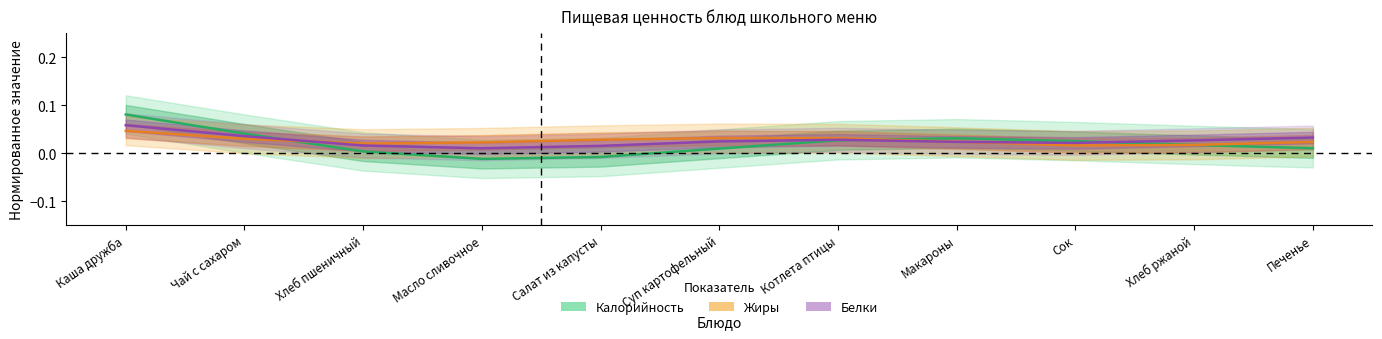

Between which two adjacent categories do Жиры and Калорийность first intersect?

Чай с сахаром and Хлеб пшеничный